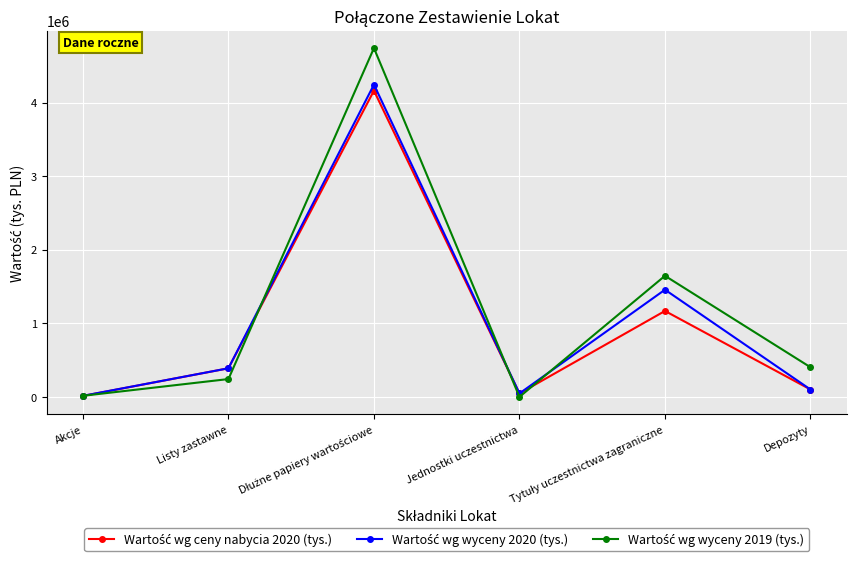

What is the label of the 1st point from the left?

Akcje